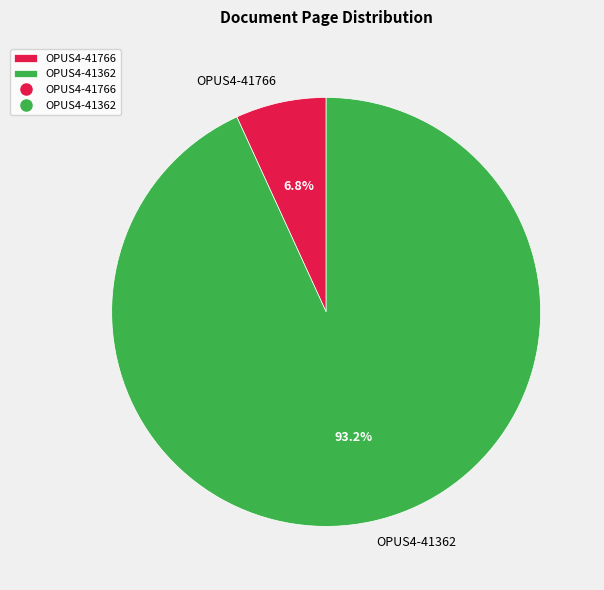

Is there a majority slice in this chart?

Yes